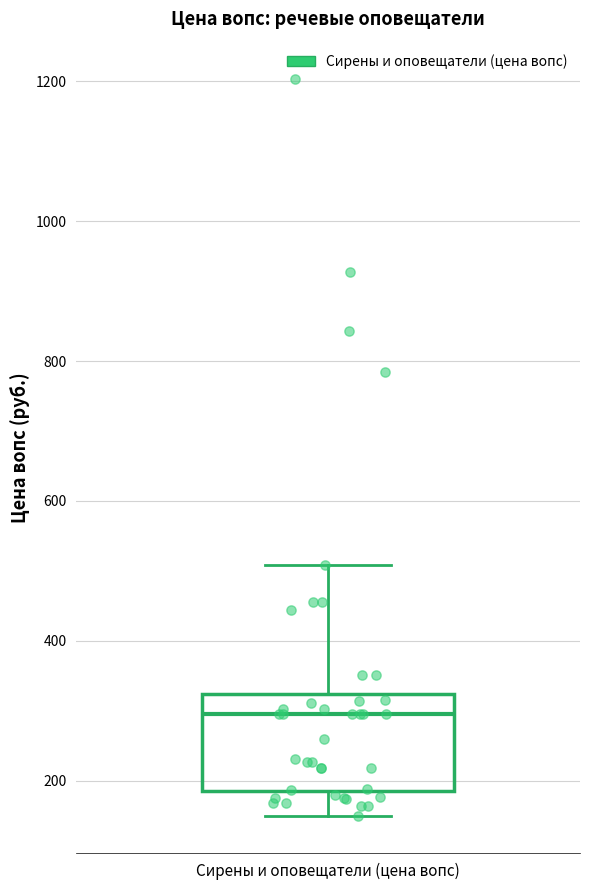

Transcribe this box plot: give where the median line is, the range the box spans, and where the two whiskers end, as read against the y-axis. The values are not printed on the chart, so give them approximately, as read against the axis.

median 300, box 180 to 320, whiskers 140 to 500